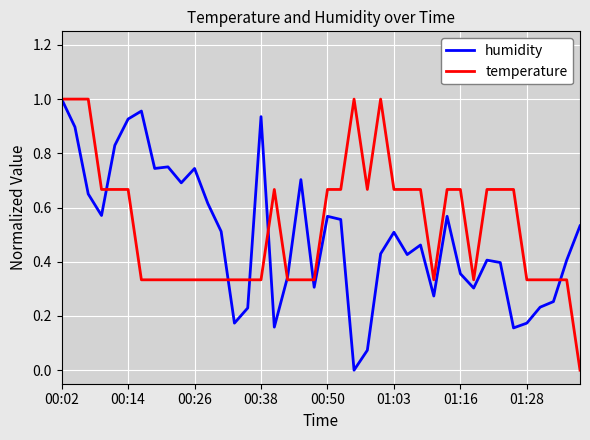

What are all the series names shown in the legend?

humidity, temperature